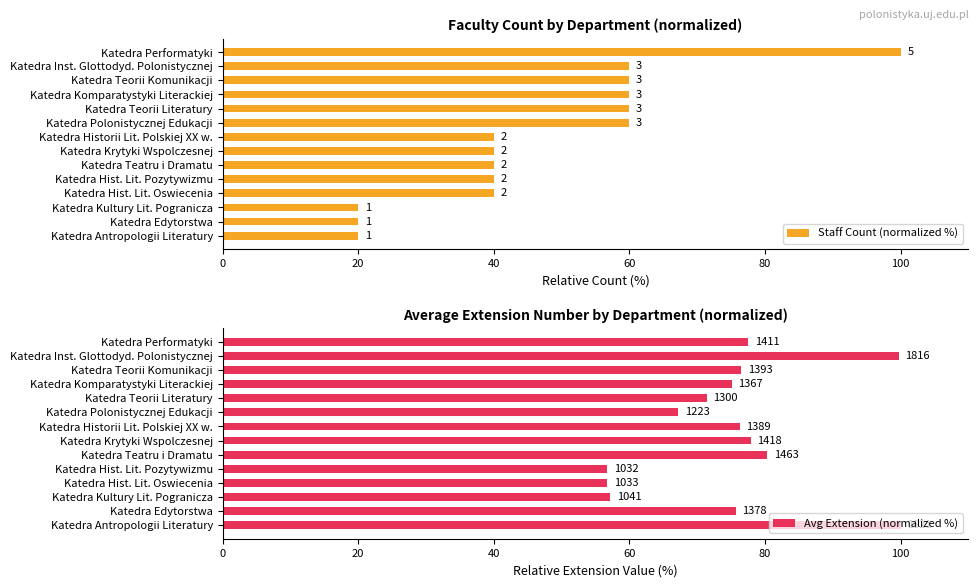

What is the minimum value shown in the chart?

20.0